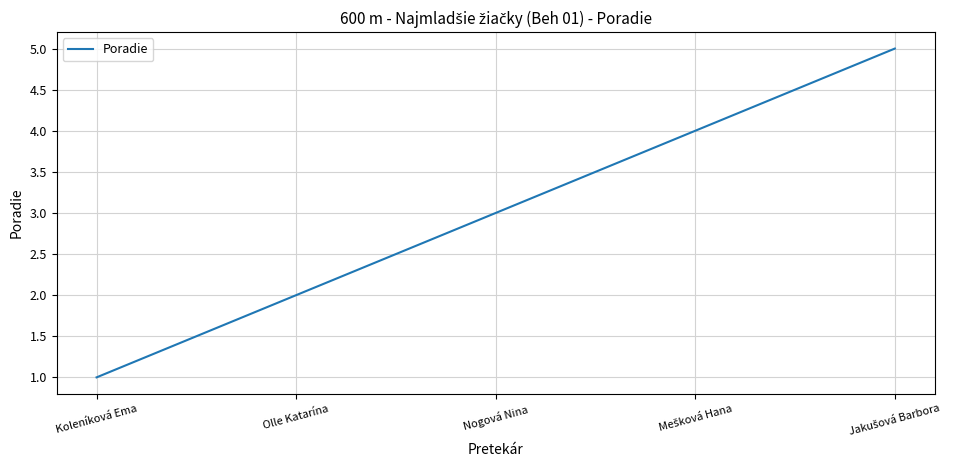

The chart shows a value of 5 at Nogová Nina. True or false?

False